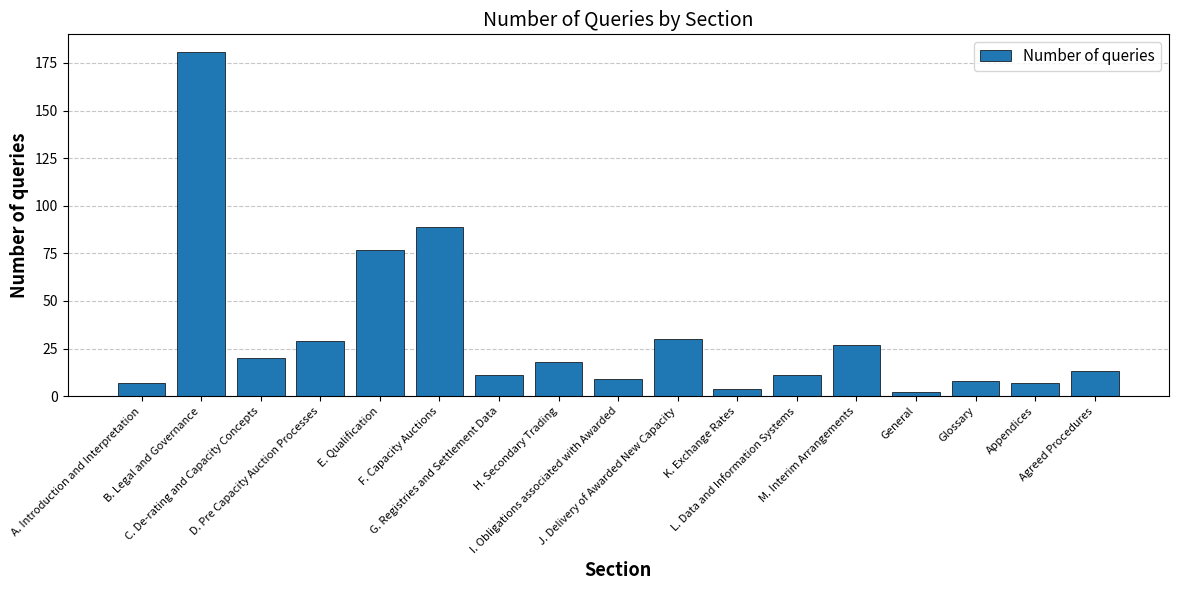

Where is the data nearest to the value 91?

F. Capacity Auctions